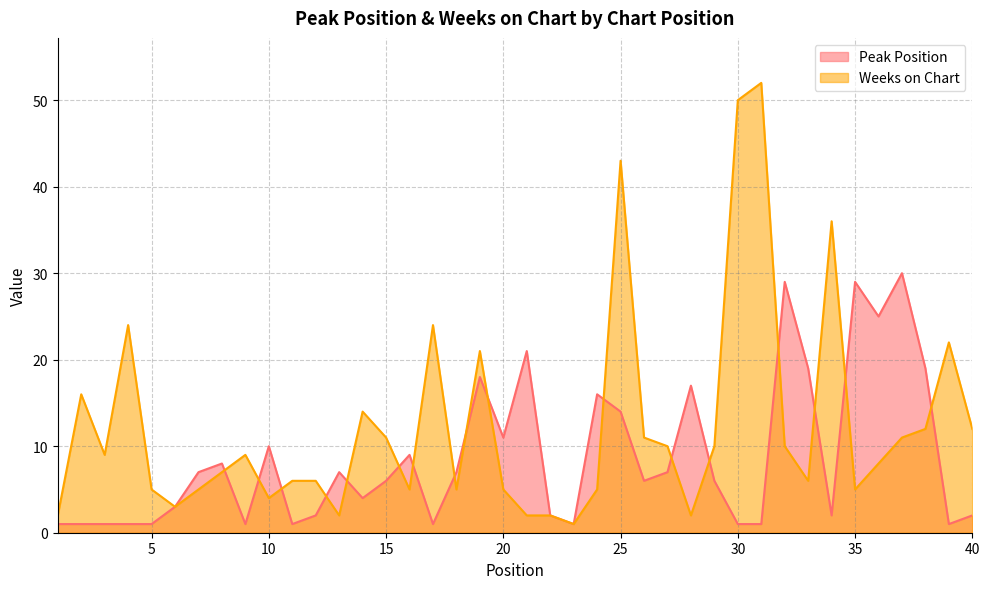

True or false: Peak Position has more than 1 interior local peaks.

True